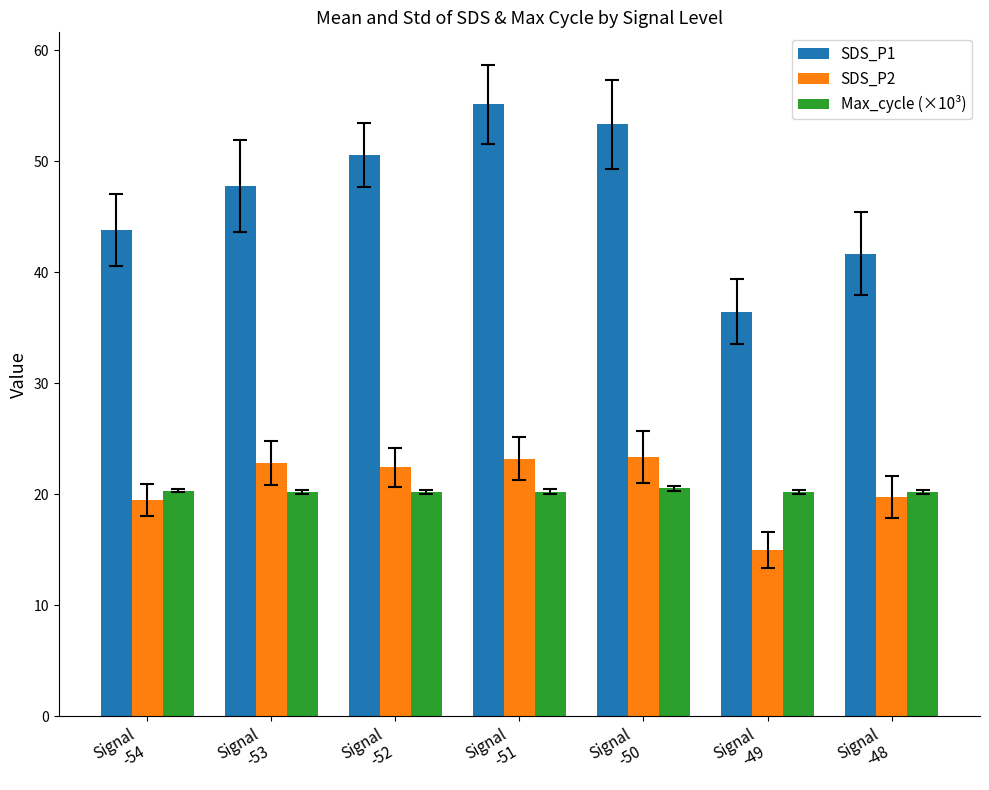

What is the value of the Max_cycle (×10³) bar at the 3rd from the left?

20.2